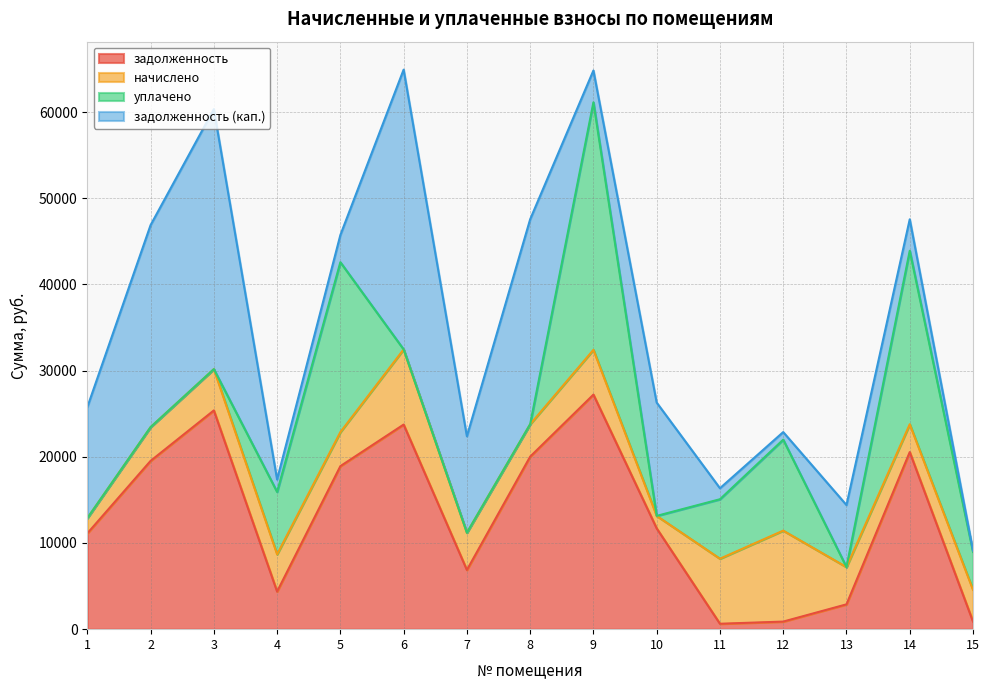

What is the greatest value displayed?

32465.5